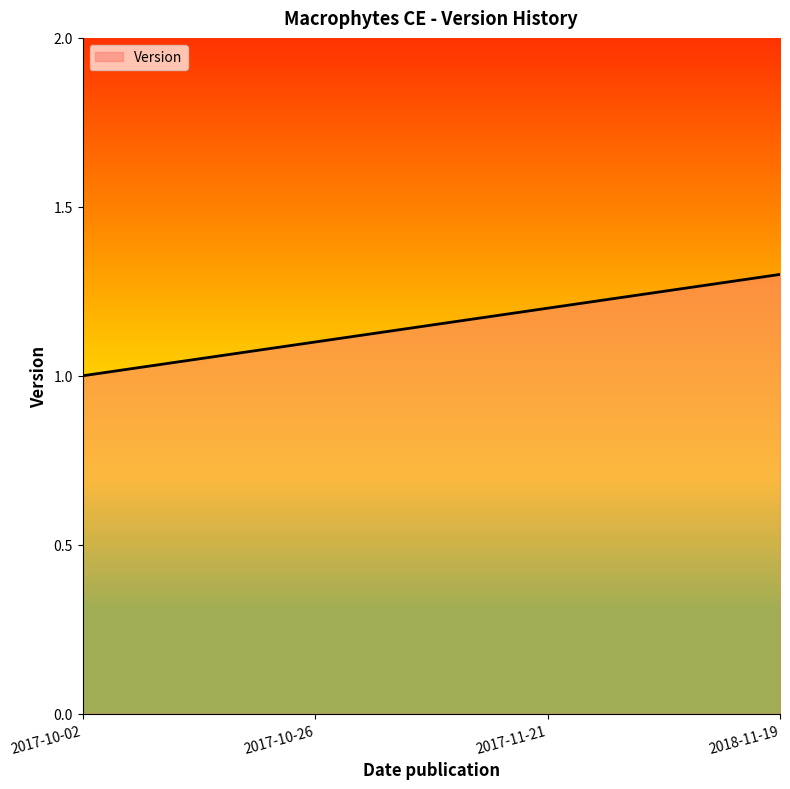

At which label is the value closest to 1?

2017-10-02